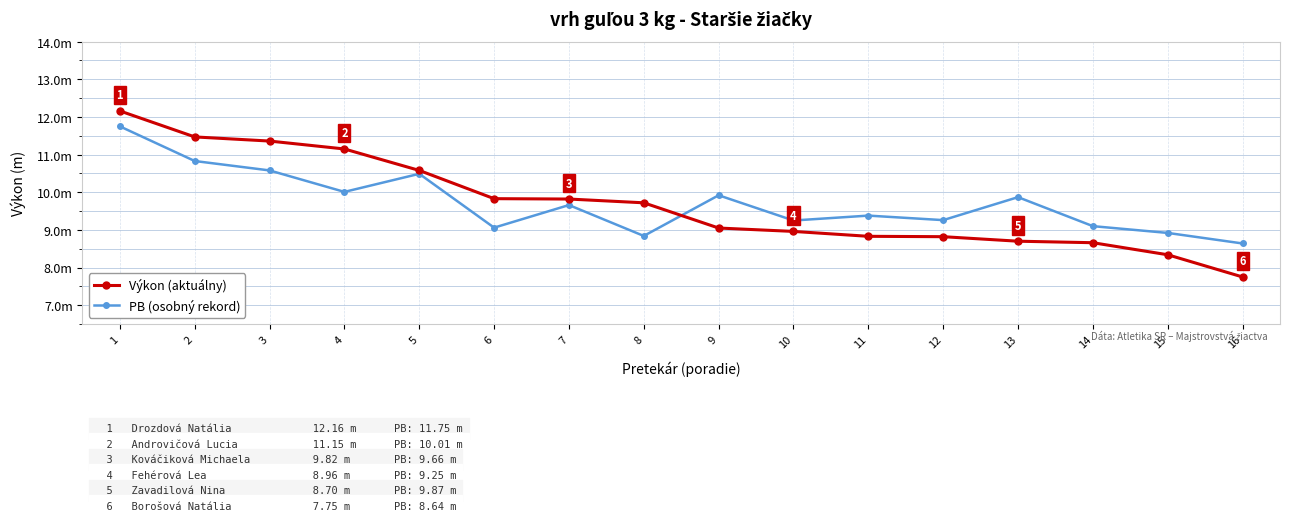

Reading left to right, transcribe all the data shown in this chart.

Výkon (aktuálny): 1=12.2	2=11.5	3=11.4	4=11.2	5=10.6	6=9.8	7=9.8	8=9.7	9=9.1	10=9.0	11=8.8	12=8.8	13=8.7	14=8.7	15=8.3	16=7.8
PB (osobný rekord): 1=11.8	2=10.8	3=10.6	4=10.0	5=10.5	6=9.1	7=9.7	8=8.8	9=9.9	10=9.2	11=9.4	12=9.3	13=9.9	14=9.1	15=8.9	16=8.6